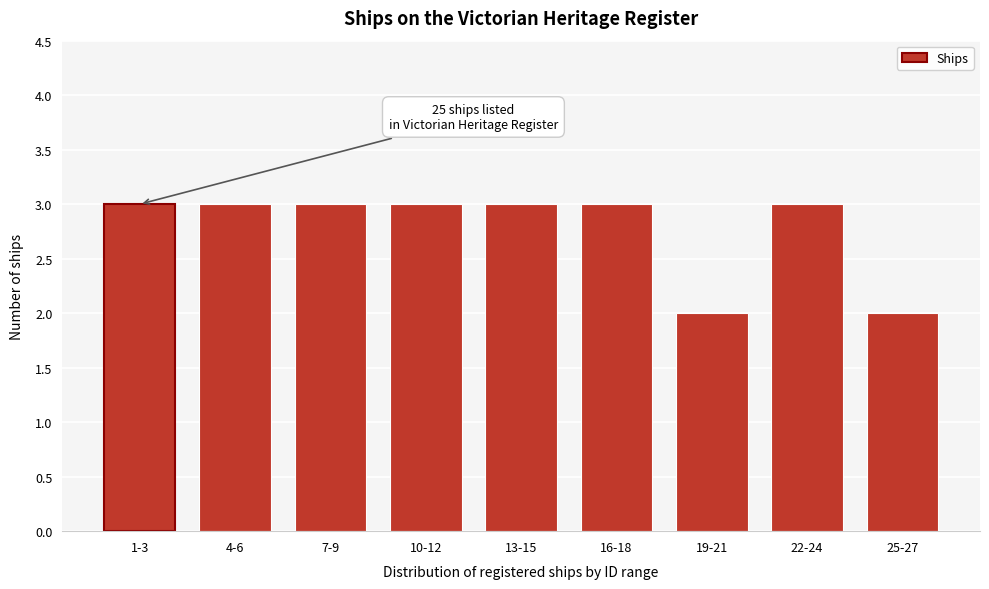

Reading left to right, what are all the values shown in this chart?

3	3	3	3	3	3	2	3	2